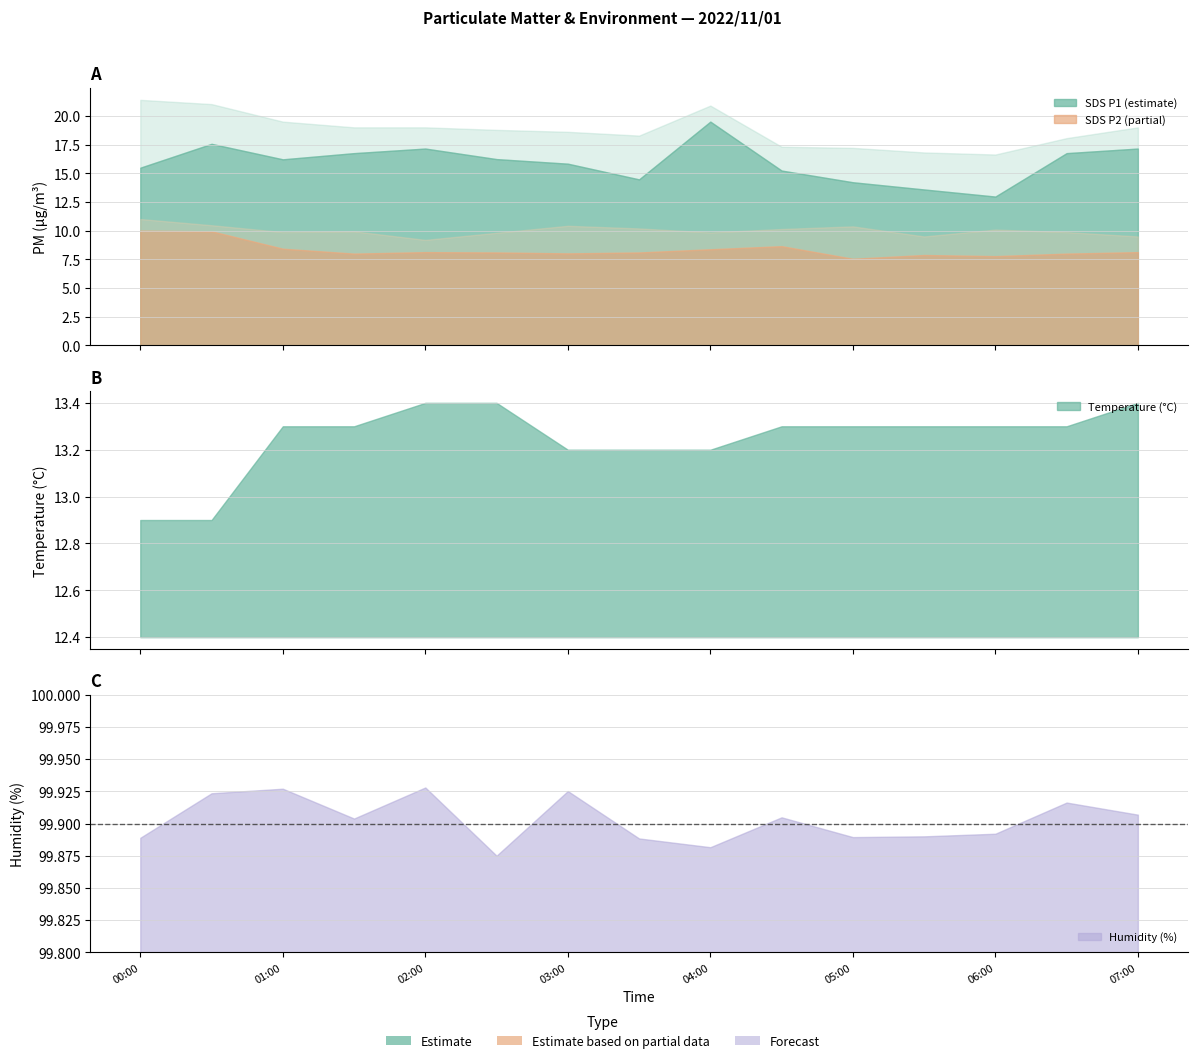

Between 2022/11/01 04:00 and 2022/11/01 02:30, which is larger?

2022/11/01 04:00